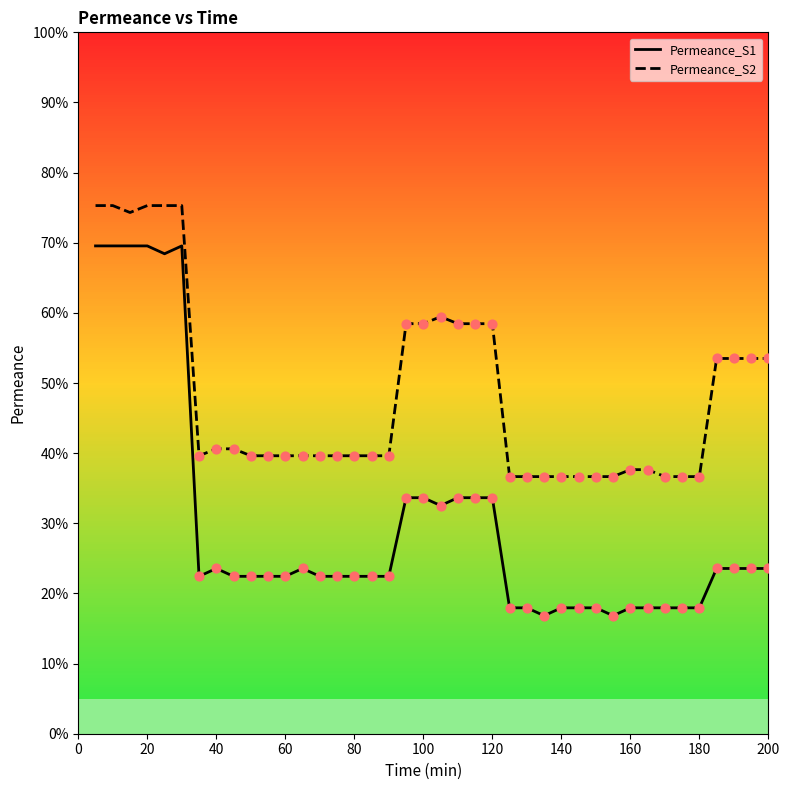

Which series has the largest total across all categories?

Permeance_S2